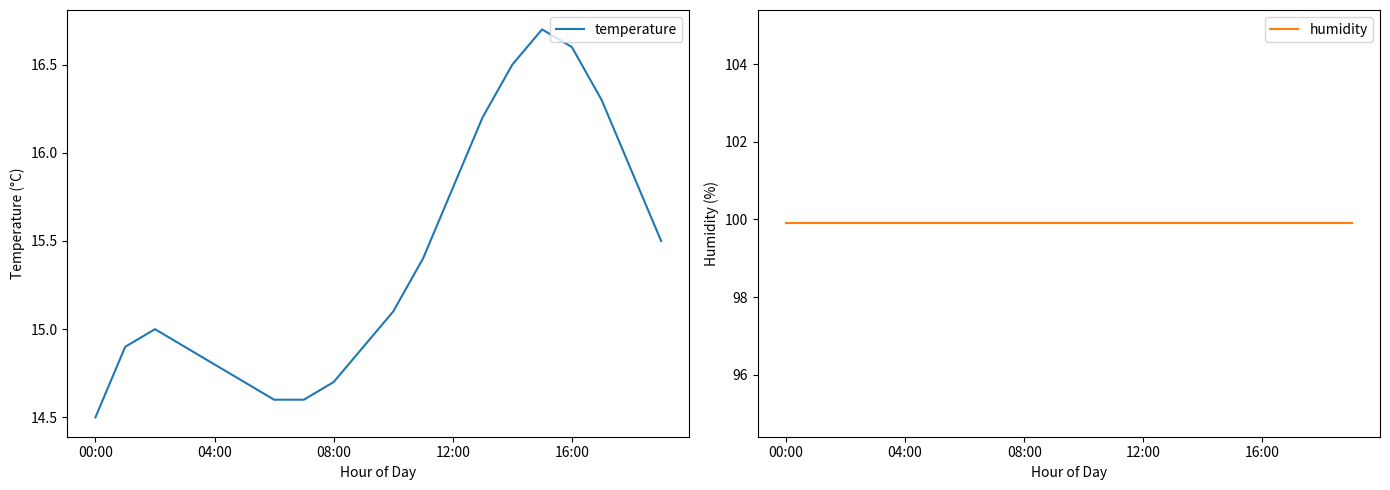

At which category is the sum across all series the highest?

15